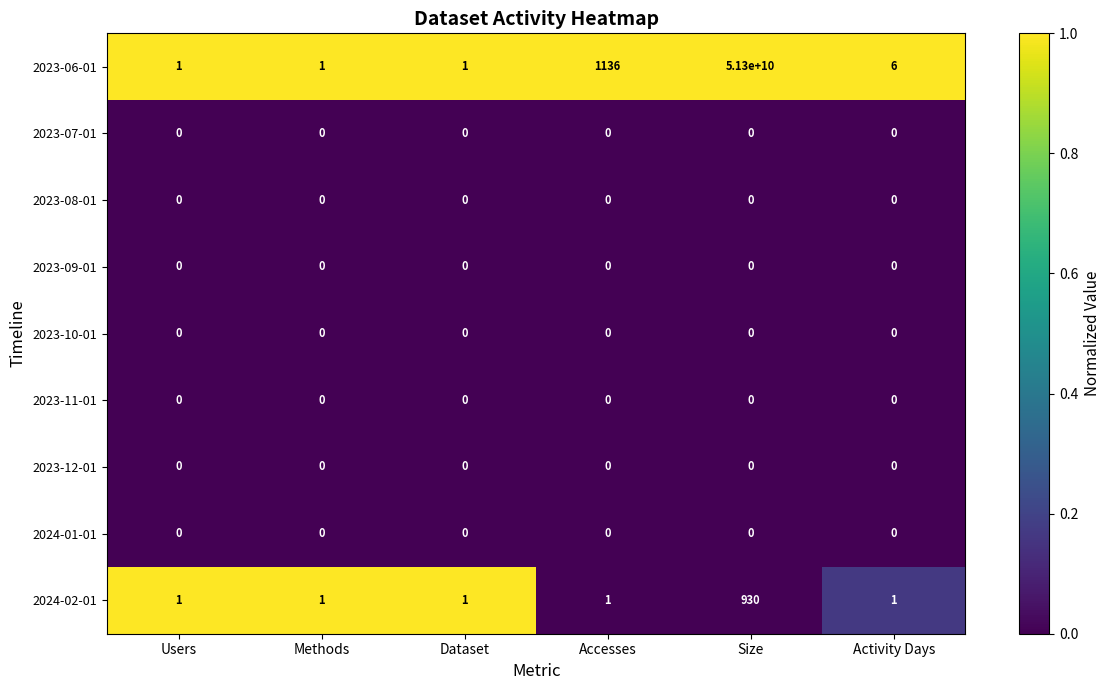

What is the difference between the maximum and minimum values in the 2024-02-01 series?

929